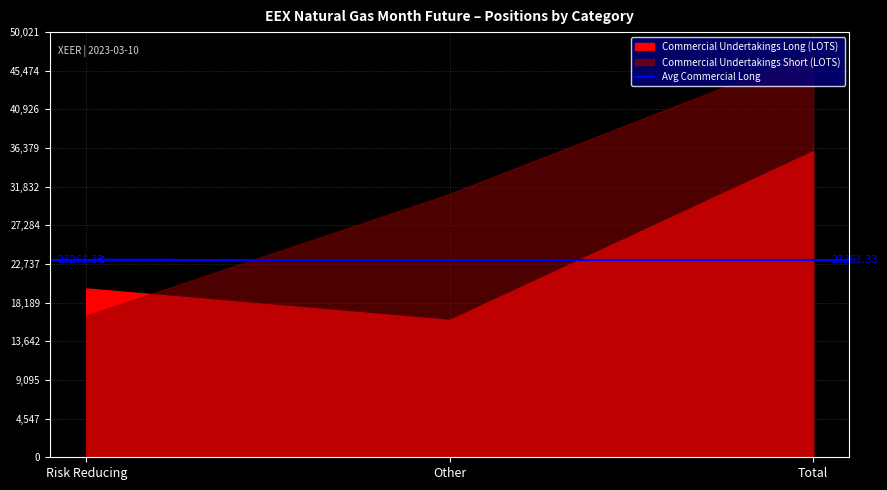

Is it true that Investment Firms Short equals 4037 at Other?

False